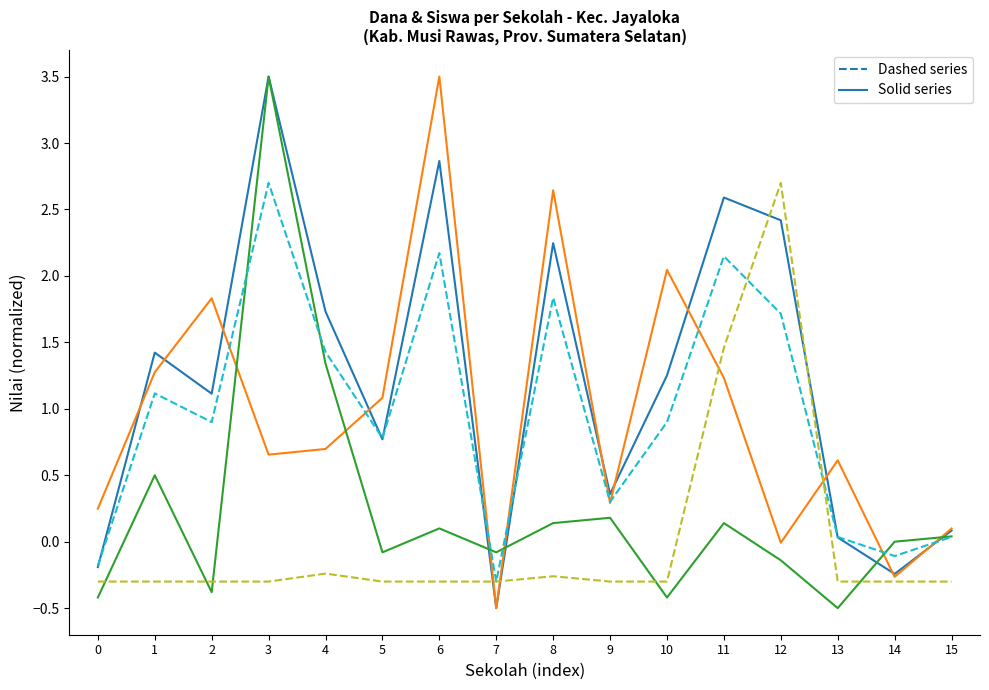

What is the minimum value shown in the chart?

-0.5